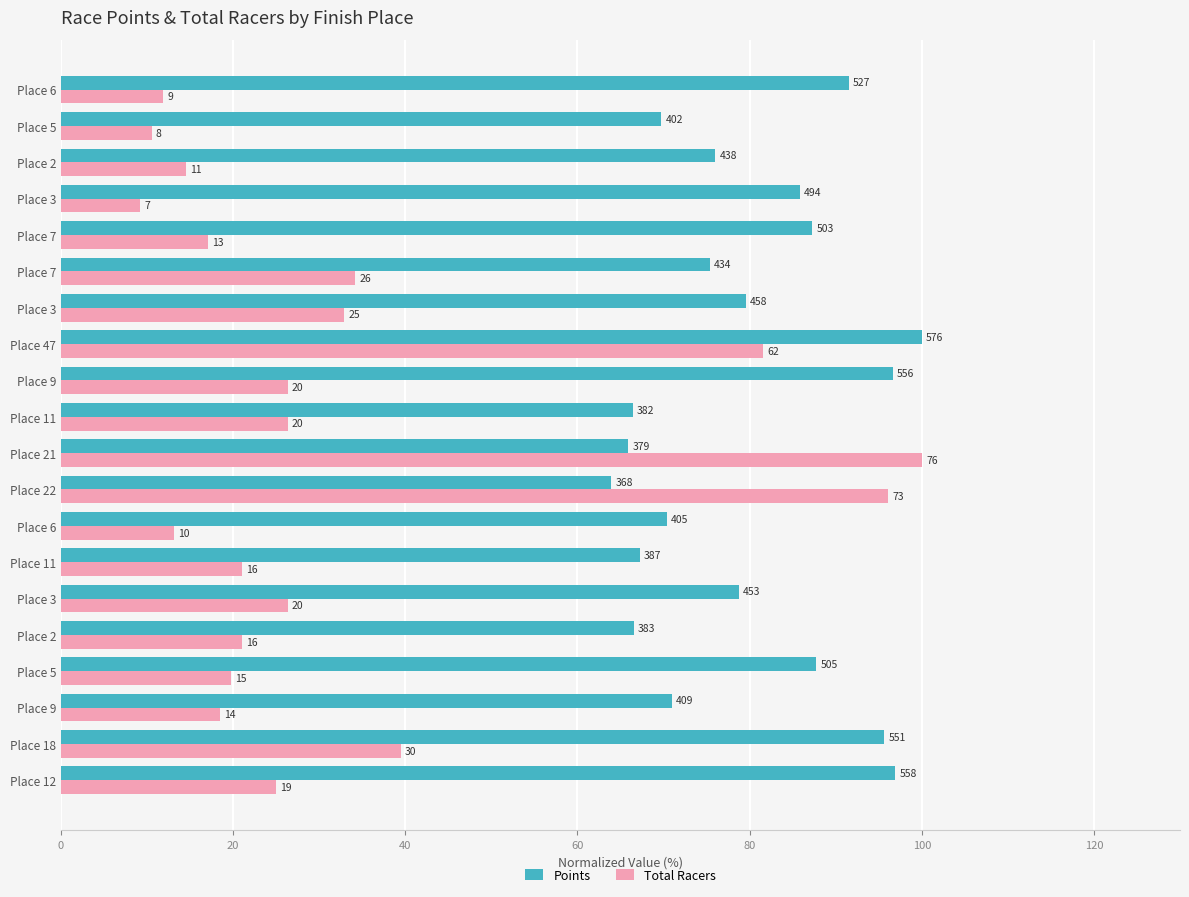

What are all the series names shown in the legend?

Points, Total Racers